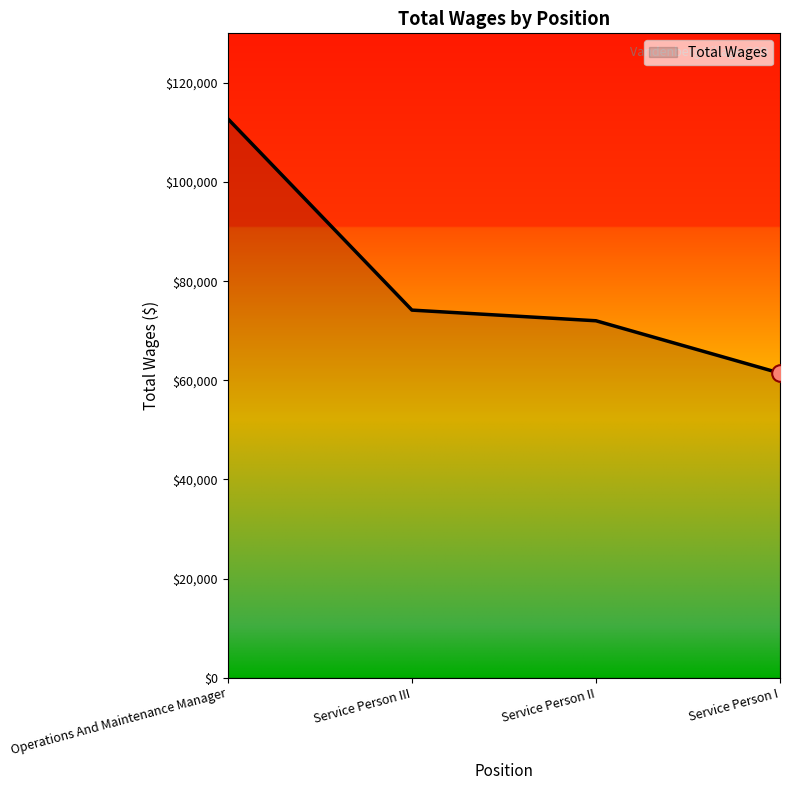

Which has a higher value, Service Person I or Operations And Maintenance Manager?

Operations And Maintenance Manager